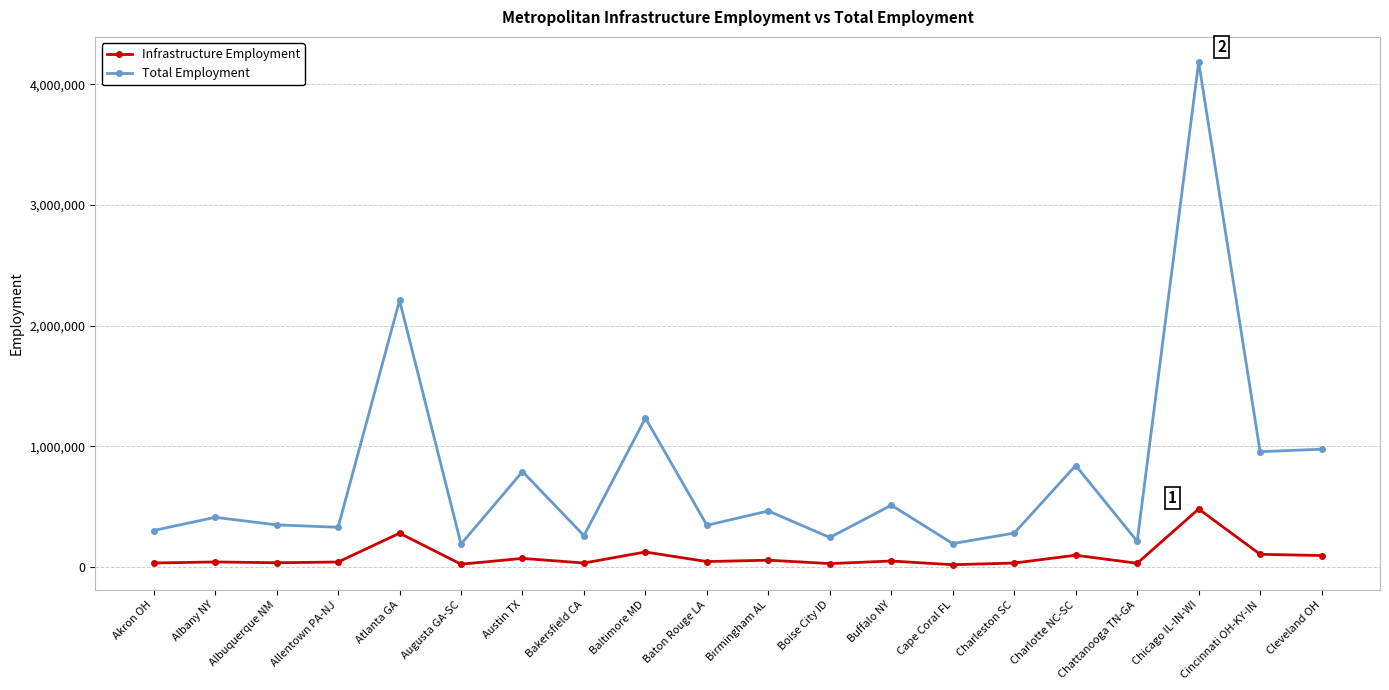

Is this an area chart (filled region under the line)?

No